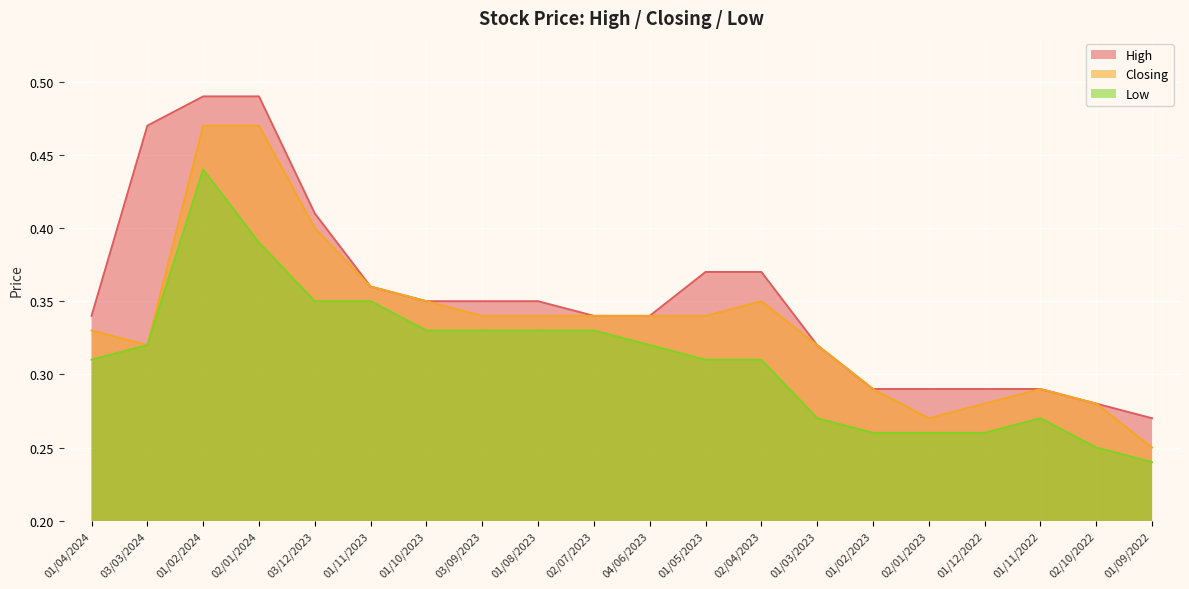

List the series in order of their peak value, highest first.

High, Closing, Low